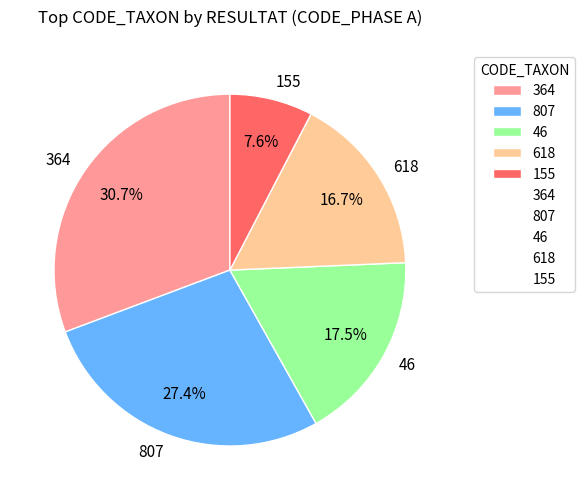

True or false: 364 accounts for 20% of the total.

False